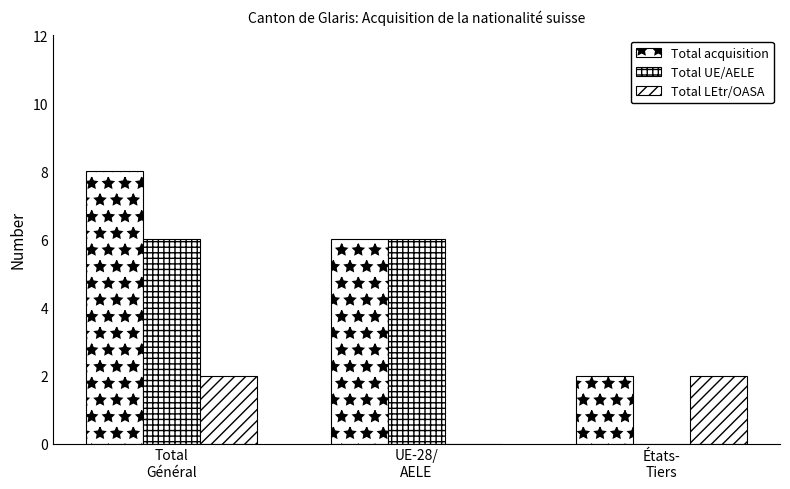

What is the sum of the Total acquisition values at Total
Général and États-
Tiers?

10